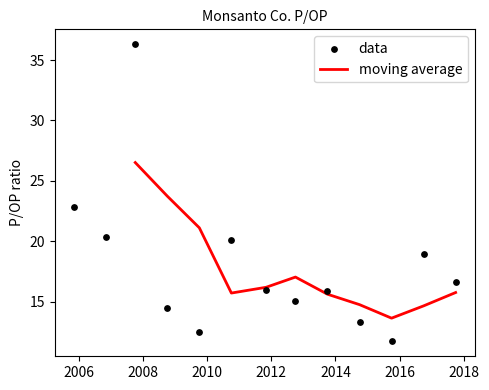

Approximately how many times larger is the value at 2014-10-29 compared to 2016-10-19?

0.7